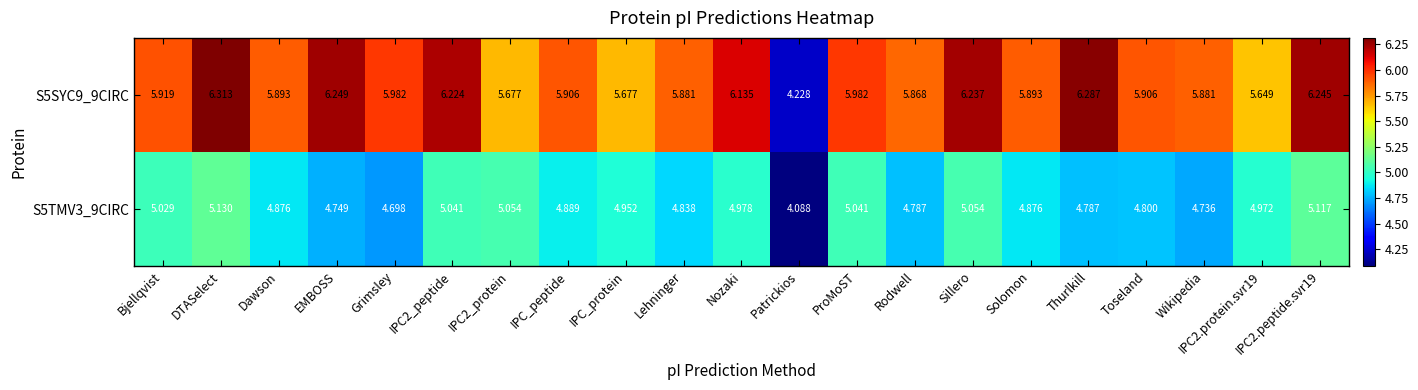

At which category is the sum across all series the highest?

DTASelect